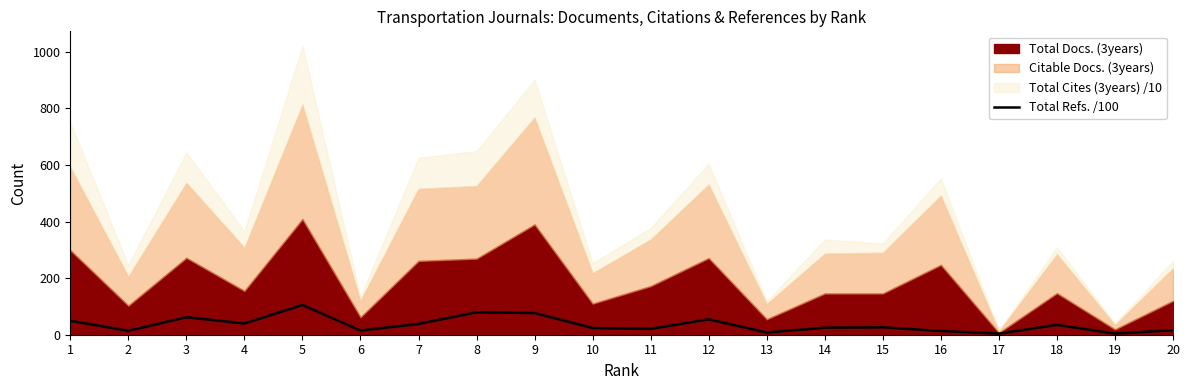

What is the highest value of the Total Refs. /100 series?

105.1